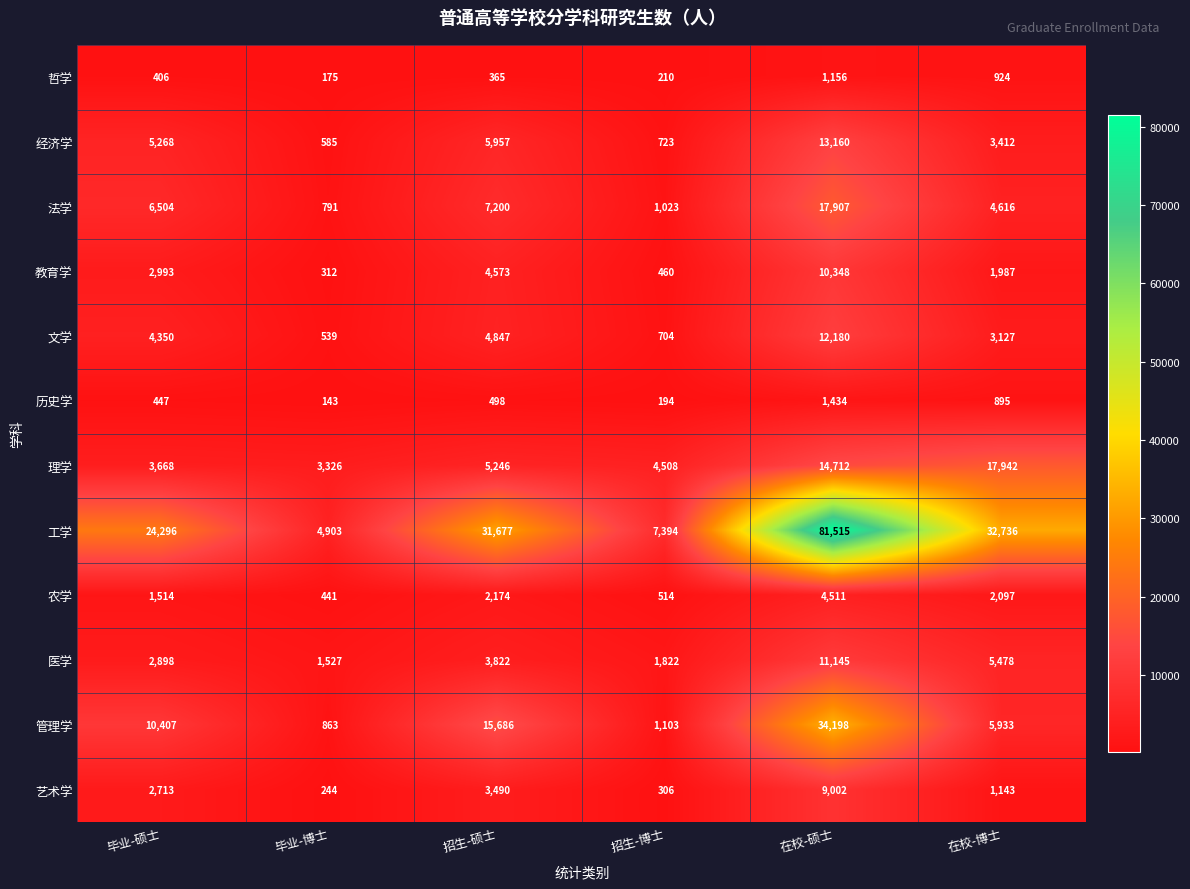

At 毕业-博士, list the series in order from largest to smallest.

工学, 理学, 医学, 管理学, 法学, 经济学, 文学, 农学, 教育学, 艺术学, 哲学, 历史学